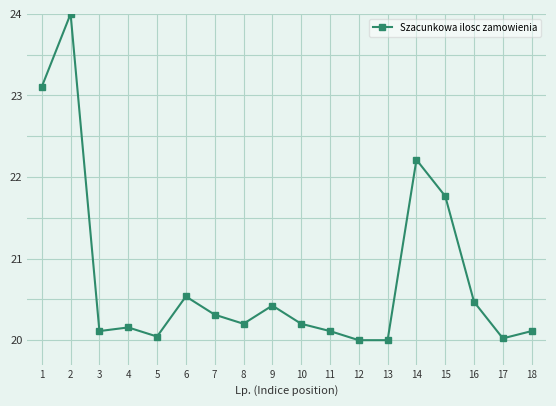

What is the sum of all values?

373.8